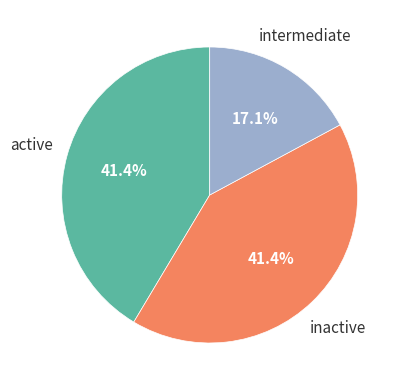

Is there a majority slice in this chart?

No